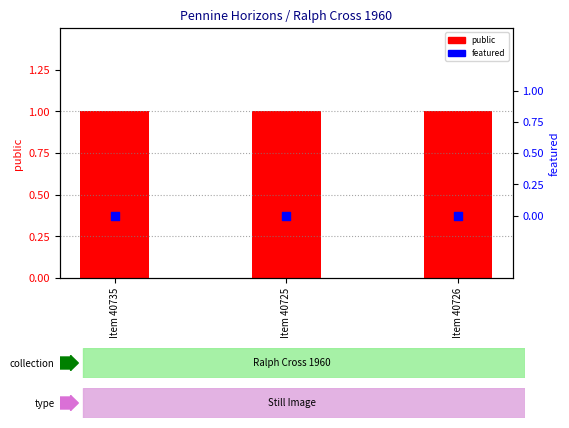

Which series has the widest spread of Y values?

public